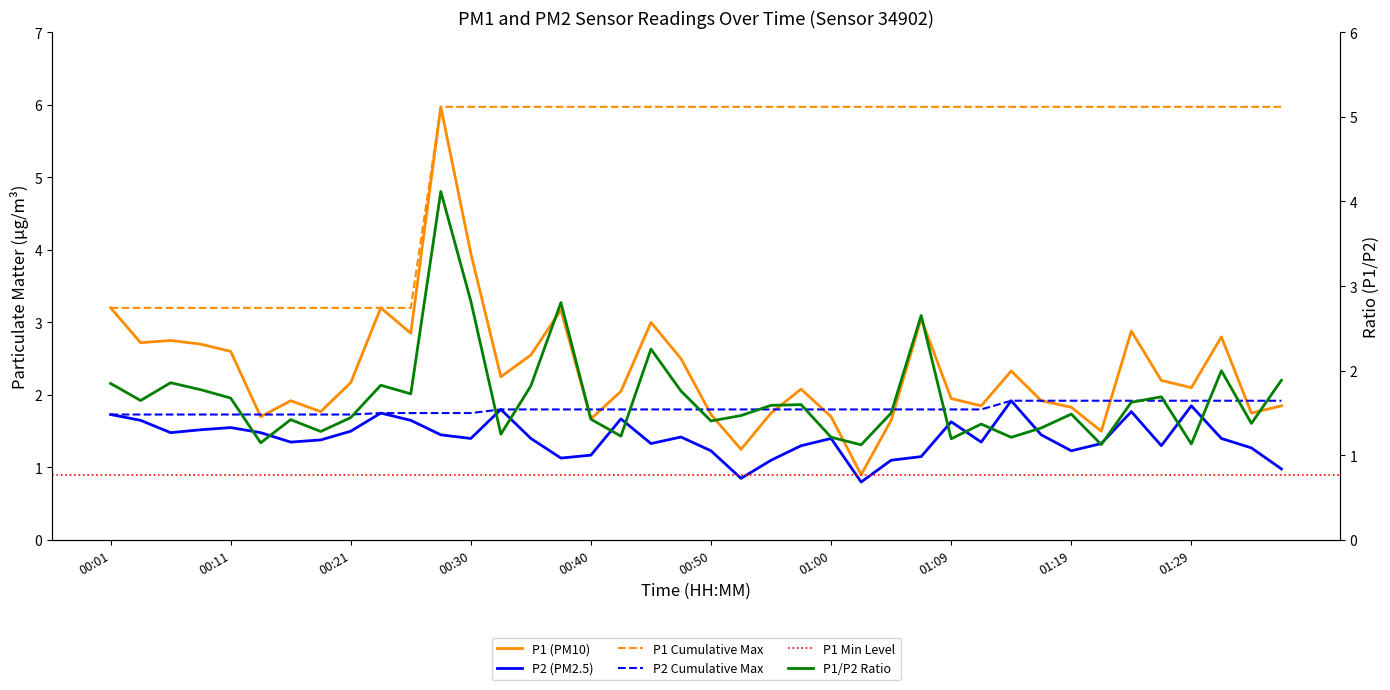

Reading left to right, what are all the values shown in this chart?

P1: 00:01=3.2	00:04=2.7	00:06=2.8	00:08=2.7	00:11=2.6	00:13=1.7	00:16=1.9	00:18=1.8	00:21=2.2	00:23=3.2	00:25=2.9	00:28=6.0	00:30=4.0	00:33=2.2	00:35=2.5	00:38=3.2	00:40=1.7	00:42=2.0	00:45=3.0	00:47=2.5	00:50=1.7	00:52=1.2	00:55=1.8	00:57=2.1	01:00=1.7	01:02=0.9	01:04=1.6	01:07=3.0	01:09=1.9	01:12=1.9	01:14=2.3	01:17=1.9	01:19=1.8	01:22=1.5	01:24=2.9	01:26=2.2	01:29=2.1	01:31=2.8	01:34=1.8	01:36=1.9
P2: 00:01=1.7	00:04=1.6	00:06=1.5	00:08=1.5	00:11=1.6	00:13=1.5	00:16=1.4	00:18=1.4	00:21=1.5	00:23=1.8	00:25=1.6	00:28=1.4	00:30=1.4	00:33=1.8	00:35=1.4	00:38=1.1	00:40=1.2	00:42=1.7	00:45=1.3	00:47=1.4	00:50=1.2	00:52=0.8	00:55=1.1	00:57=1.3	01:00=1.4	01:02=0.8	01:04=1.1	01:07=1.1	01:09=1.6	01:12=1.4	01:14=1.9	01:17=1.4	01:19=1.2	01:22=1.3	01:24=1.8	01:26=1.3	01:29=1.9	01:31=1.4	01:34=1.3	01:36=1.0